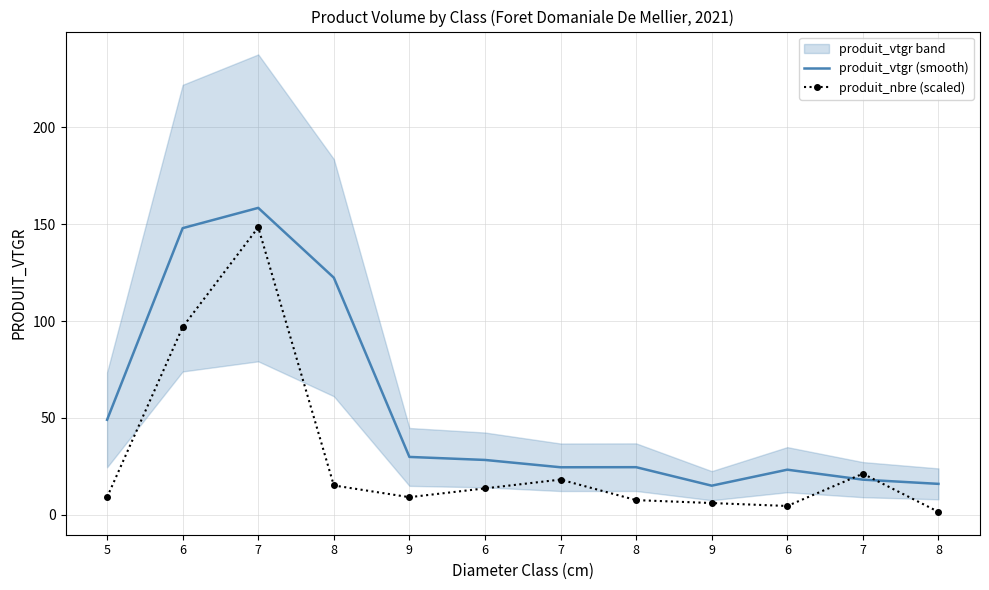

The value of produit_nbre (scaled) at 6 is 1.0. True or false?

False